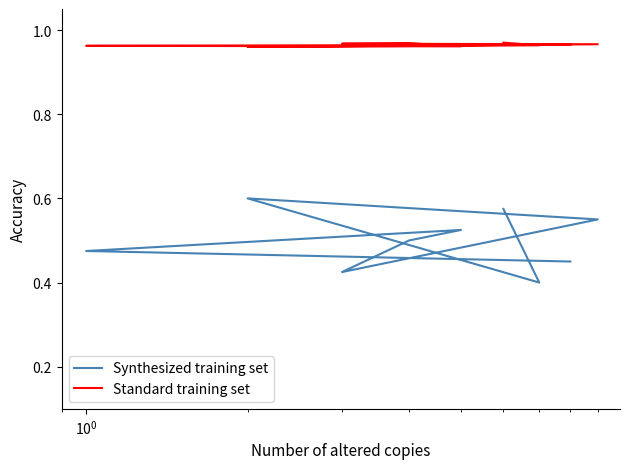

True or false: Synthesized training set and Standard training set intersect in this chart.

False